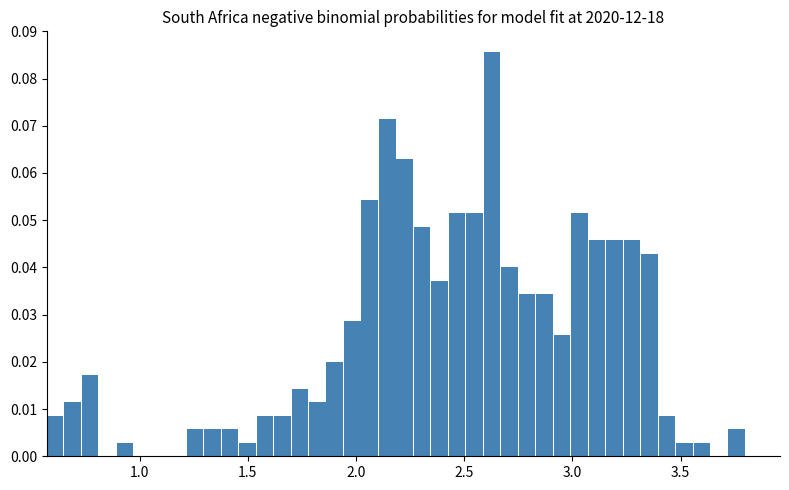

Read against the x-axis, roughly where is the centre of the tallest bar?

2.65